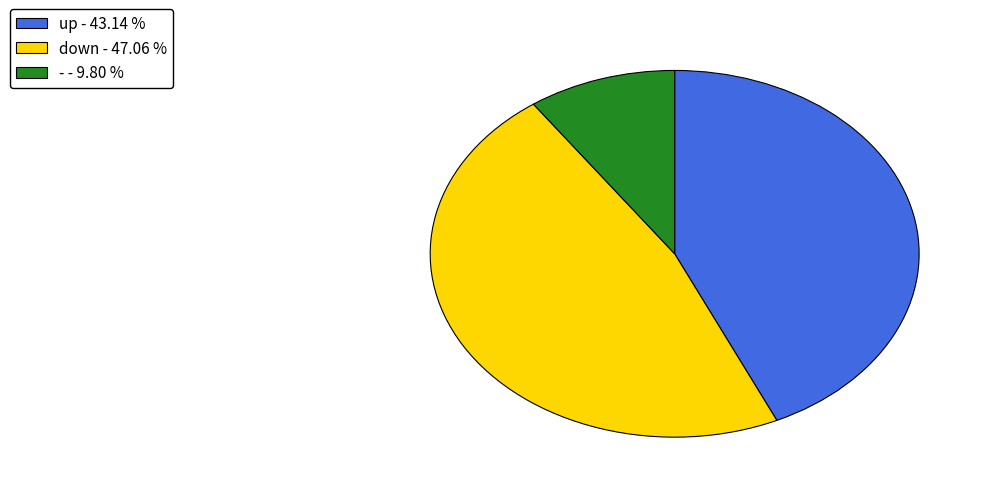

The down slice represents 47% of the pie. True or false?

True